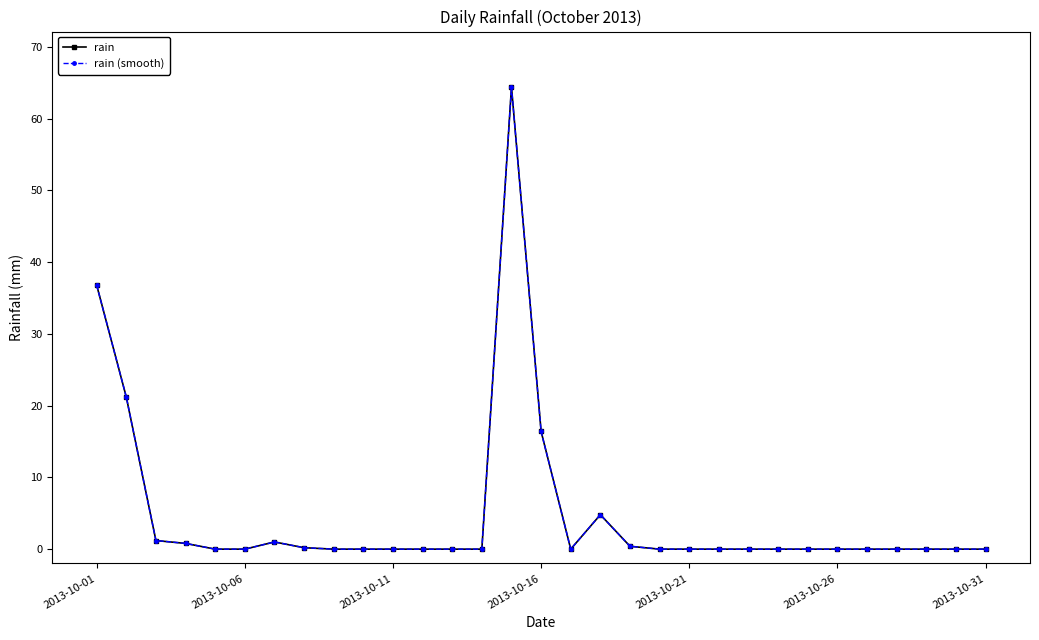

Does the chart have visible grid lines?

No